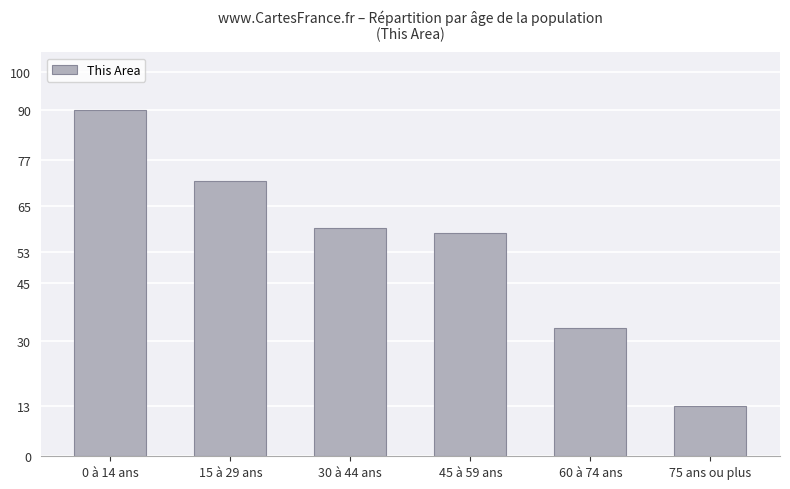

What is the average value?

54.3